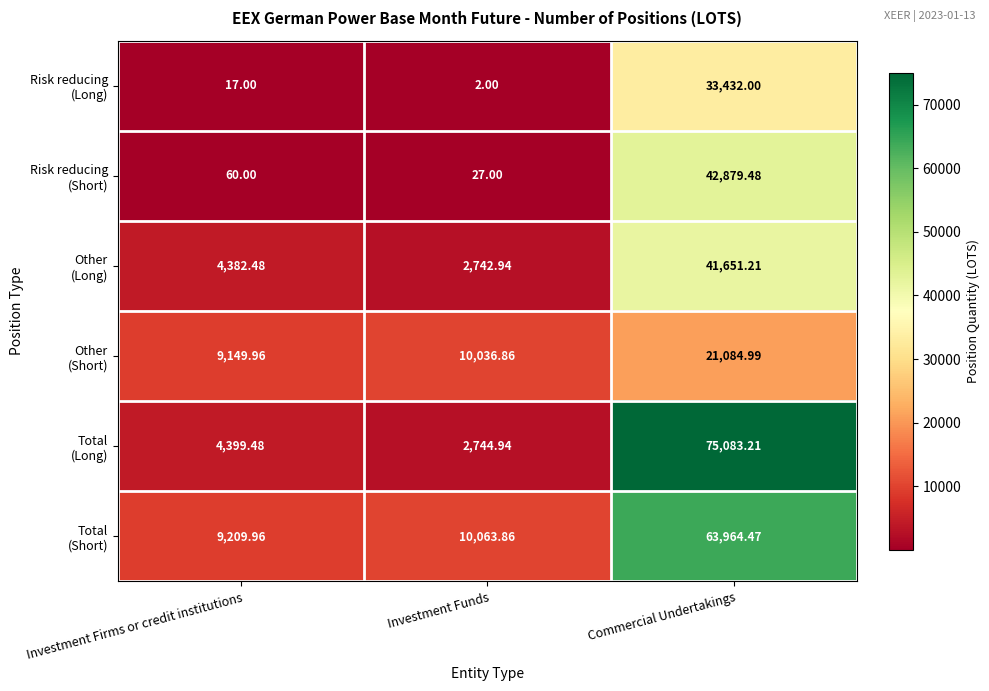

At which category is the sum across all series the highest?

Commercial Undertakings